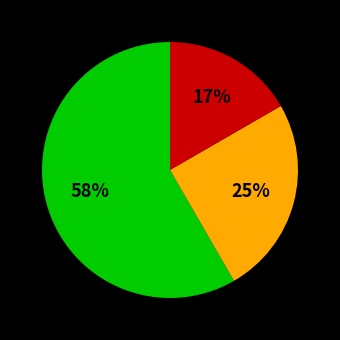

Is there a majority slice in this chart?

Yes